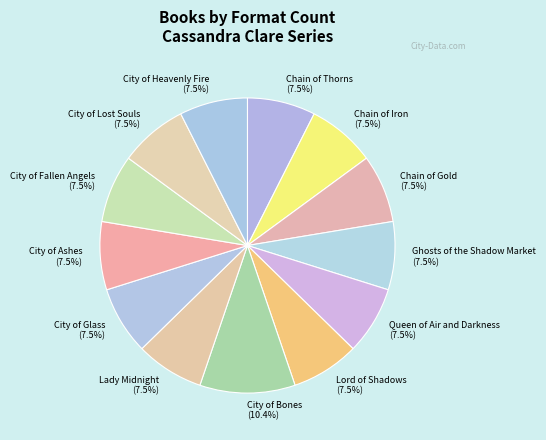

Which slice is the largest?

City of Bones